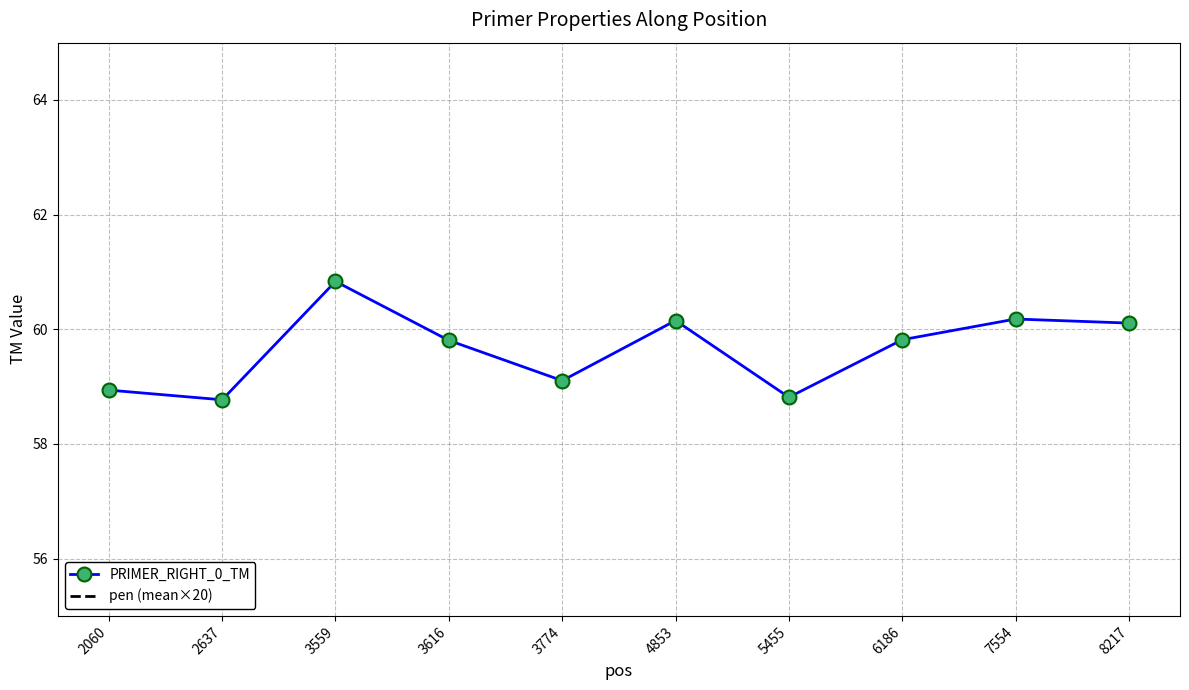

True or false: PRIMER_RIGHT_0_TM and pen intersect in this chart.

False